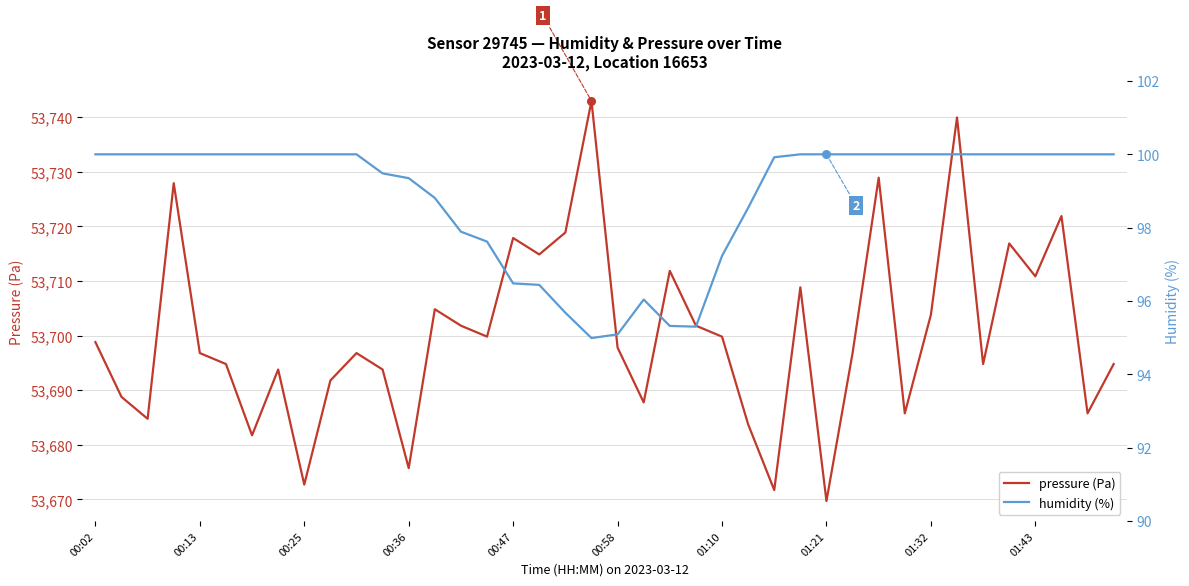

What are all the series names shown in the legend?

pressure (Pa), humidity (%)